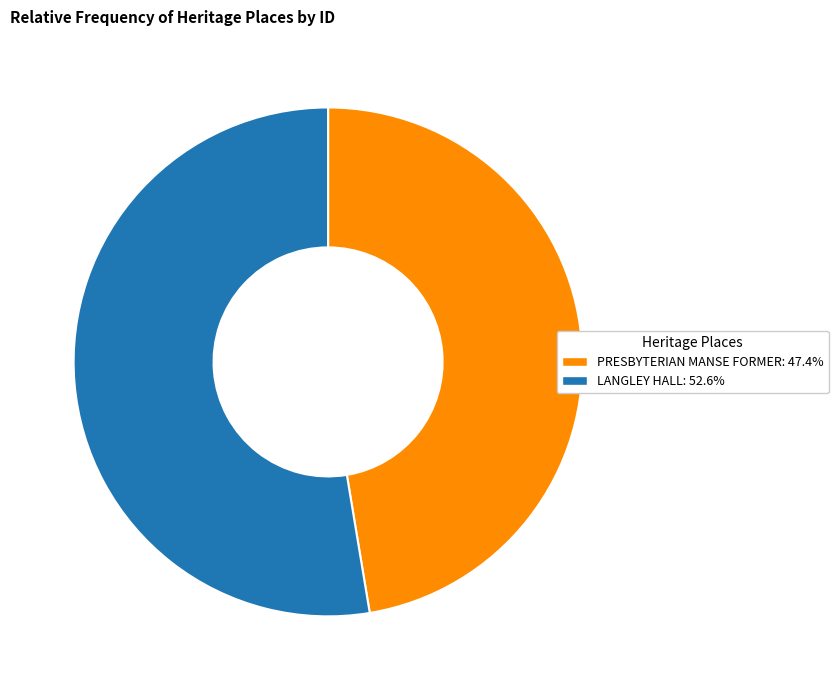

How many slices are in this pie chart?

2